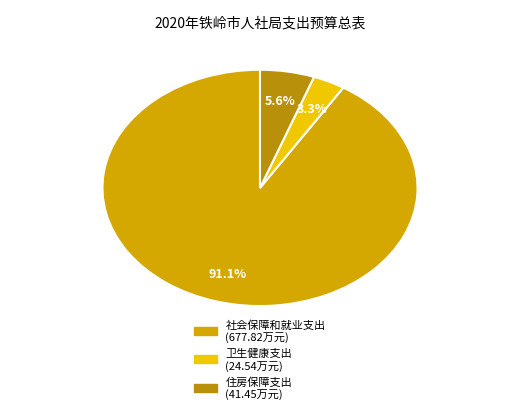

The 社会保障和就业支出 slice represents 91% of the pie. True or false?

True